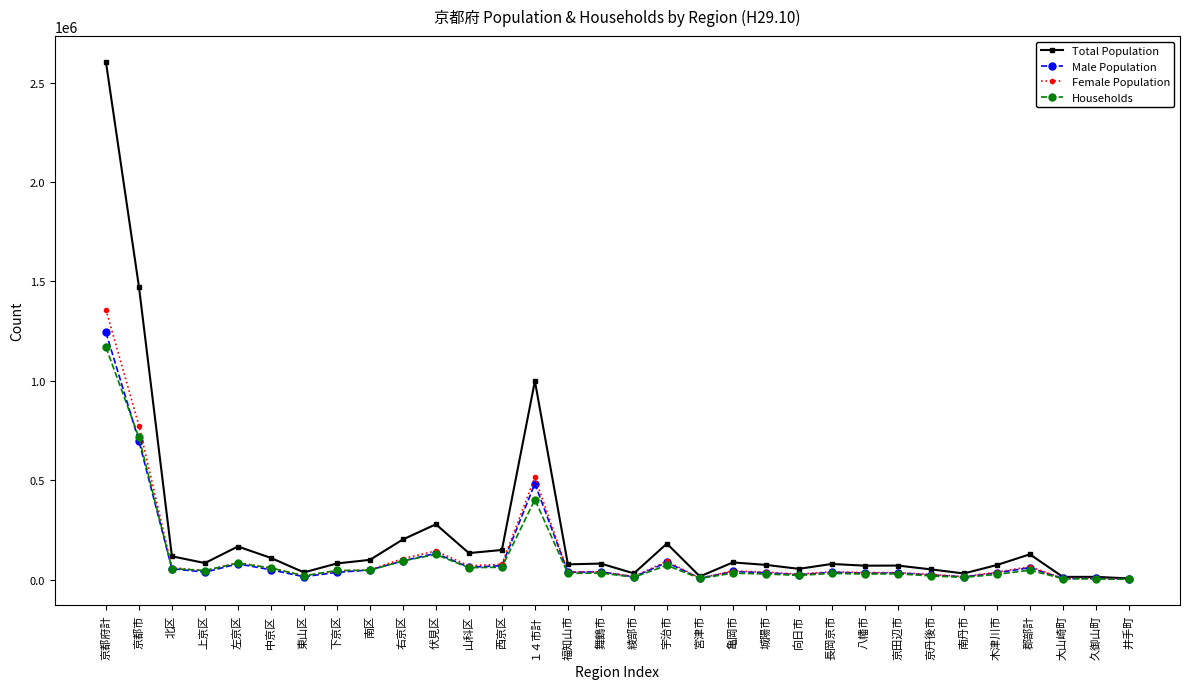

True or false: Households has more than 0 points higher than both neighbors.

True